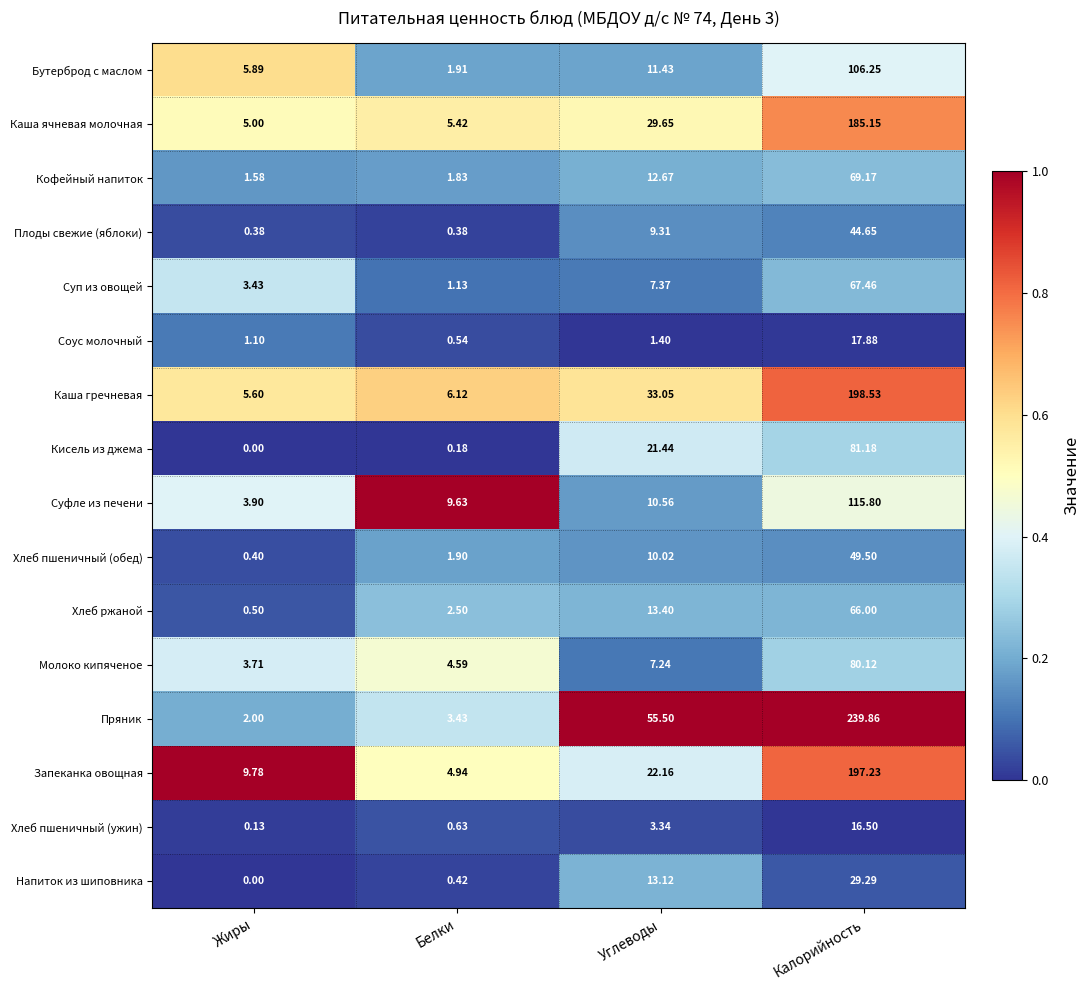

Count the number of data series in this chart.

16